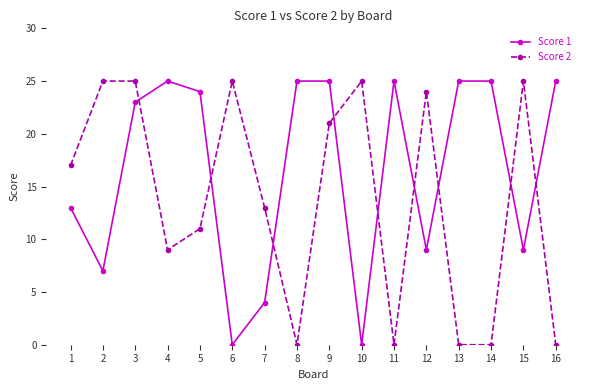

Count the number of categories in the chart.

16